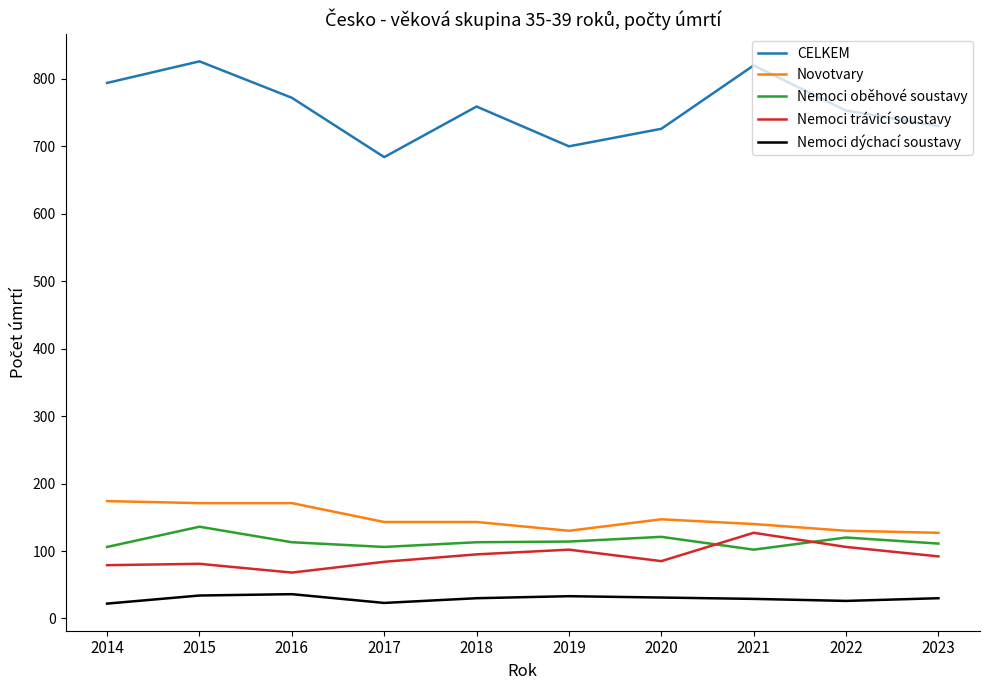

Between 2019 and 2021, which series saw the biggest shift?

CELKEM